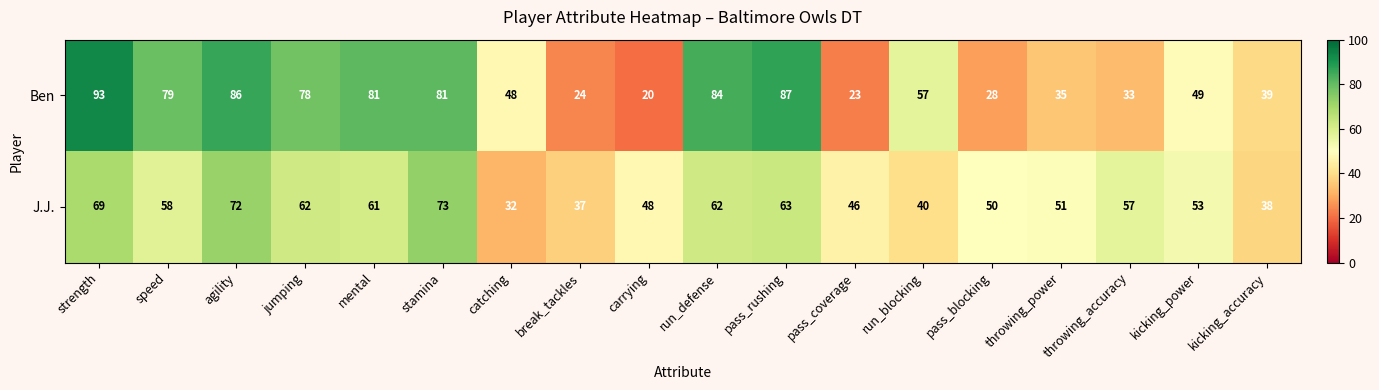

How many values in the J.J. series are below 57?

9